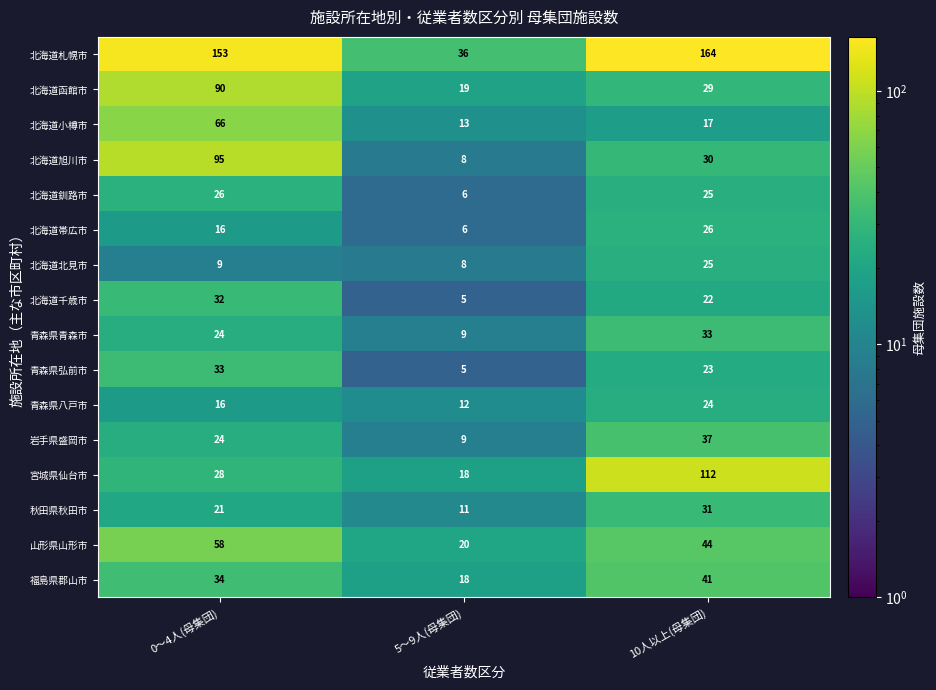

What is the maximum value shown in the chart?

164